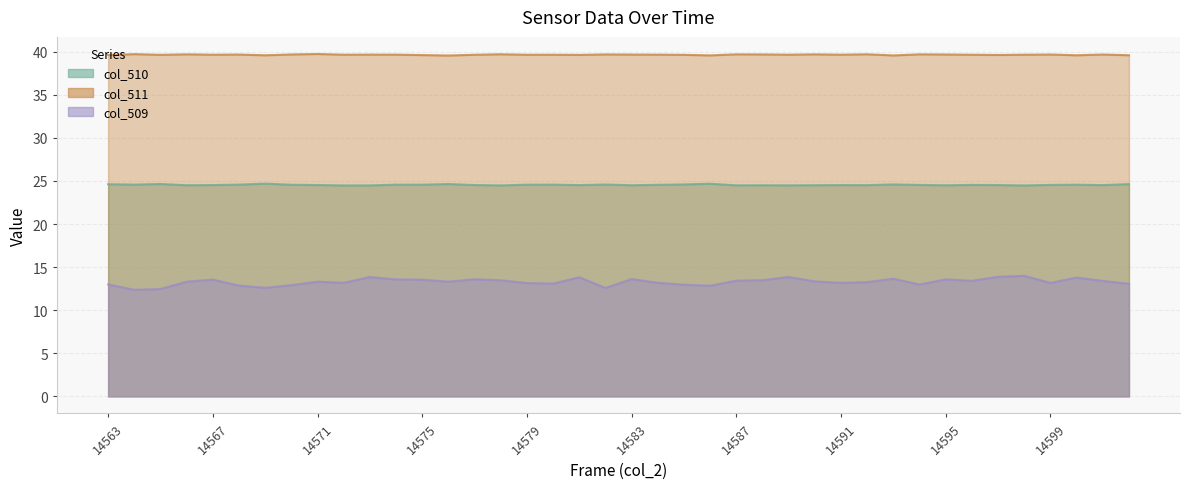

Rank the series at 14568 from highest to lowest value.

col_511, col_510, col_509